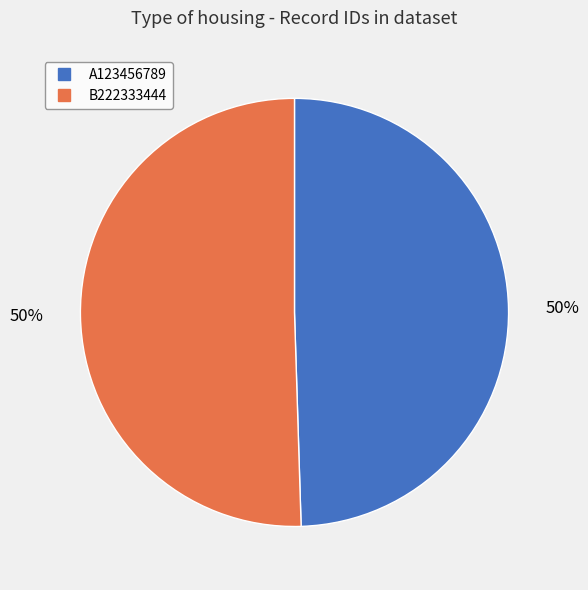

Combined, do B222333444 and A123456789 account for over 50%?

Yes